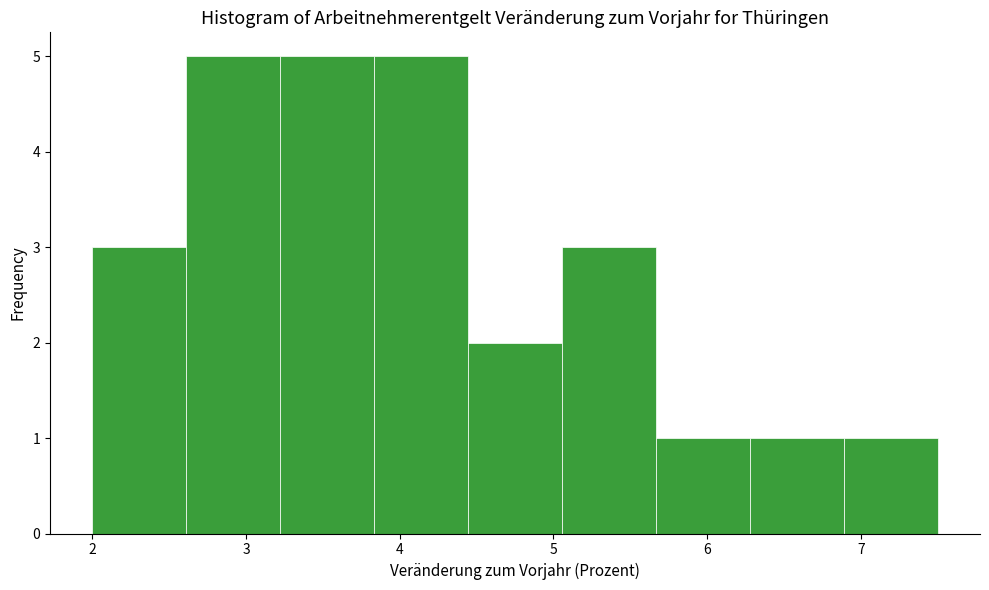

Reading left to right, list every bar in this chart as the range it spans on the x-axis followed by its height. Neither the bar edges nor the heights are printed on the chart, so give them approximately, as read against the axes.

2.0 to 2.6: 3
2.6 to 3.2: 5
3.2 to 3.8: 5
3.8 to 4.4: 5
4.4 to 5.1: 2
5.1 to 5.7: 3
5.7 to 6.3: 1
6.3 to 6.9: 1
6.9 to 7.5: 1